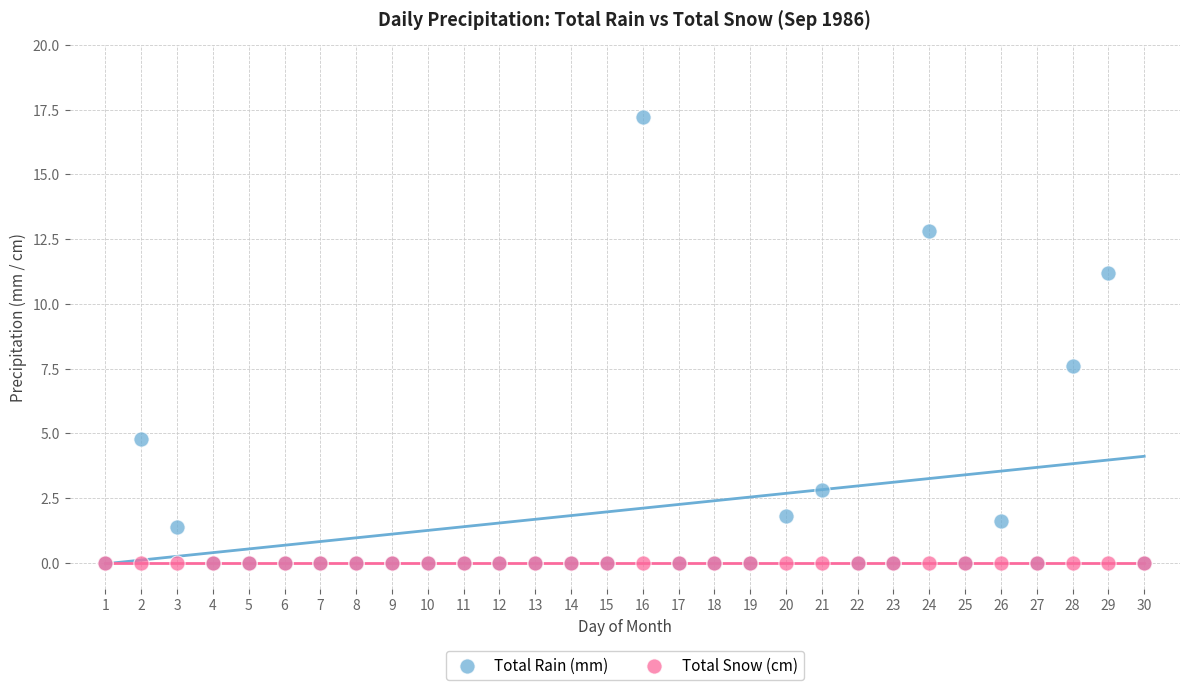

What are all the series names shown in the legend?

Total Rain (mm), Total Snow (cm)